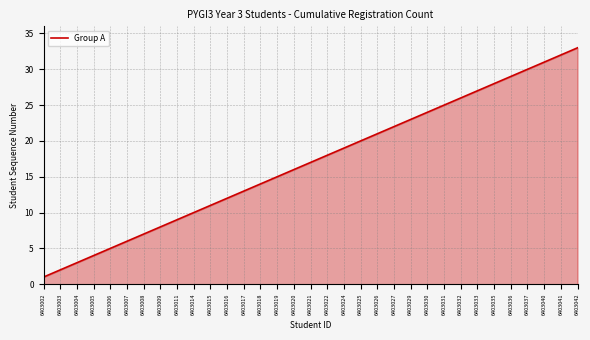

List the labels in order of value, largest first.

6403042, 6403041, 6403040, 6403037, 6403036, 6403035, 6403033, 6403032, 6403031, 6403030, 6403029, 6403027, 6403026, 6403025, 6403024, 6403022, 6403021, 6403020, 6403019, 6403018, 6403017, 6403016, 6403015, 6403014, 6403011, 6403009, 6403008, 6403007, 6403006, 6403005, 6403004, 6403003, 6403002